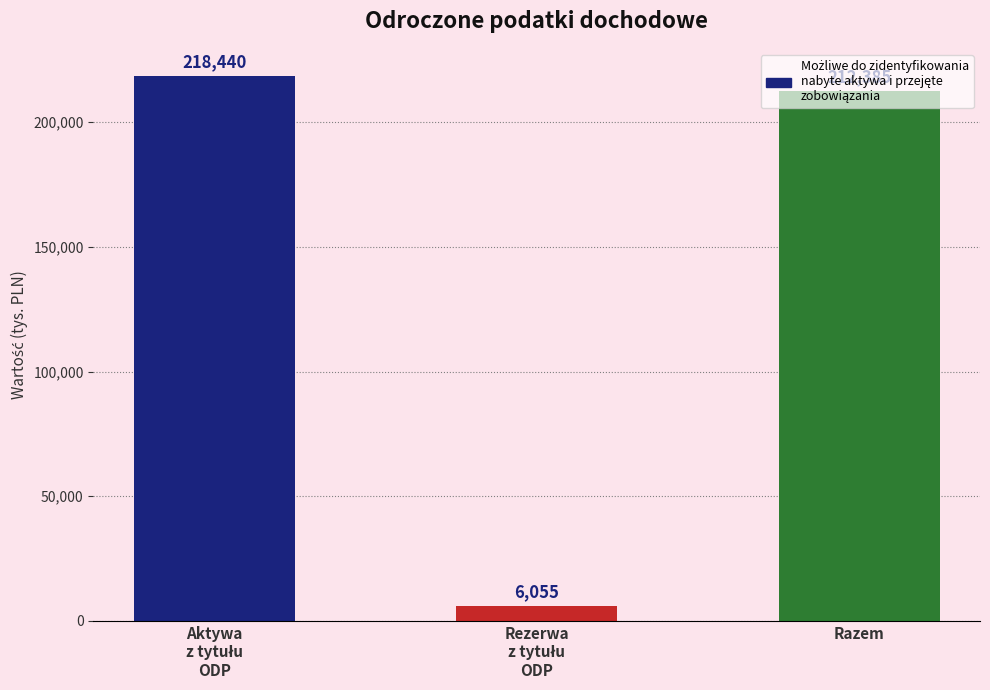

What is the label of the 1st bar from the right?

Razem